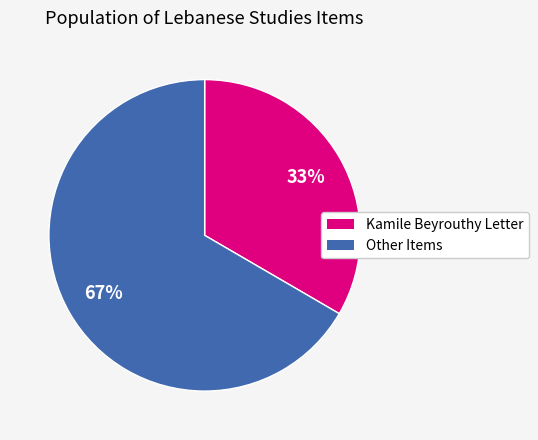

To the nearest percent, what is the average slice percentage?

50%